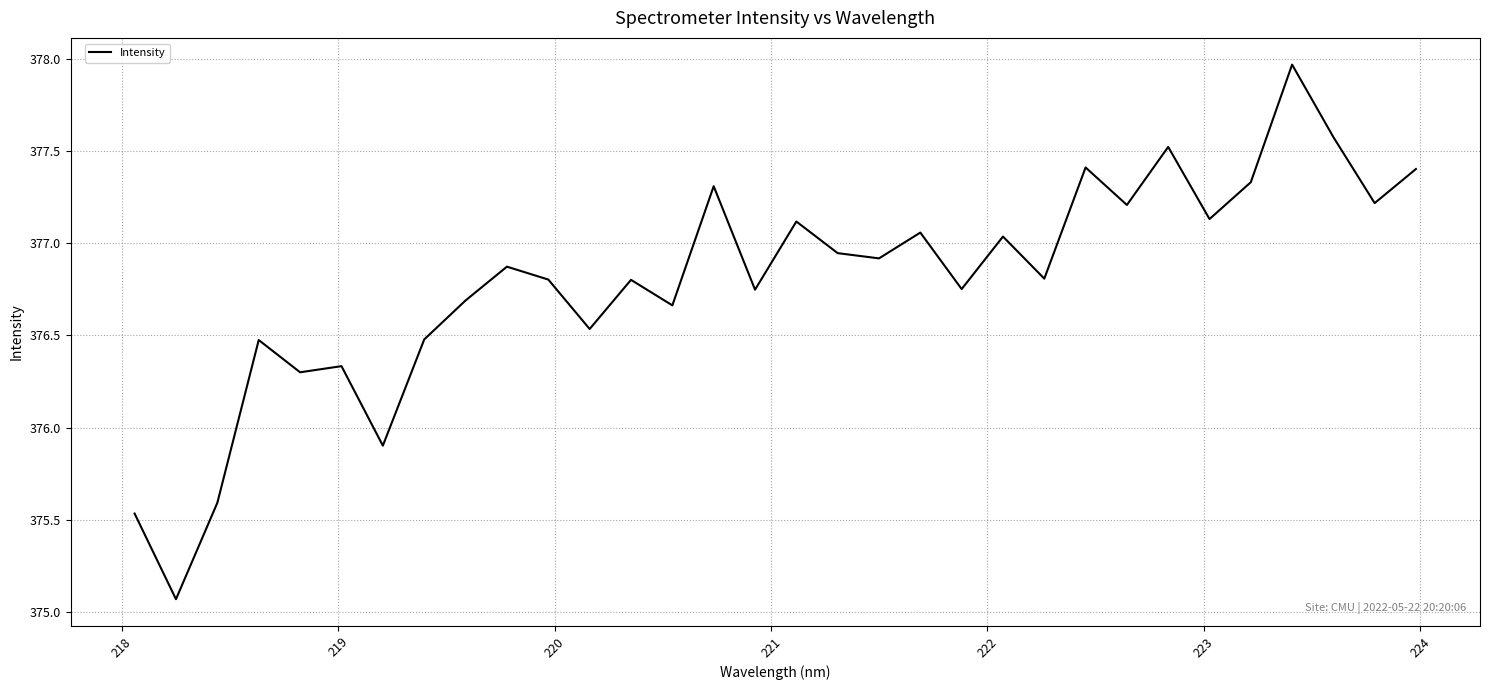

What is the difference between the maximum and minimum values?

2.9